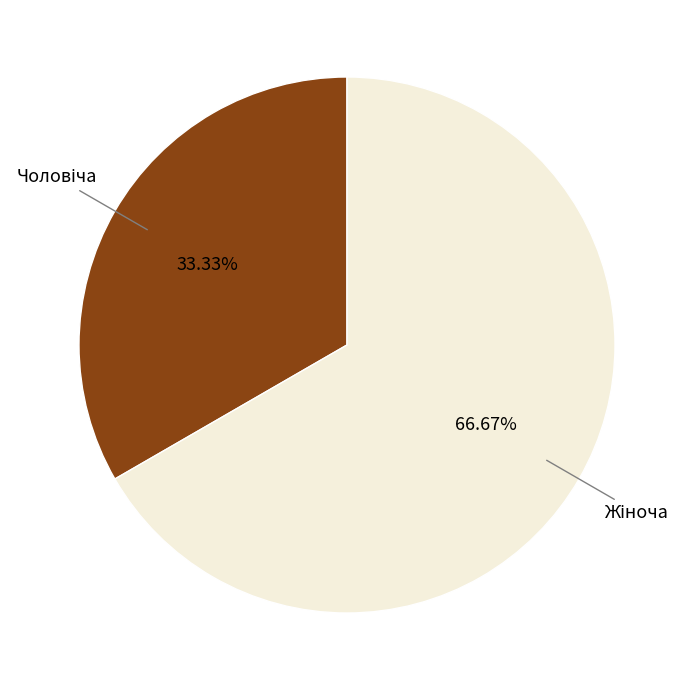

How many slices are in this pie chart?

2